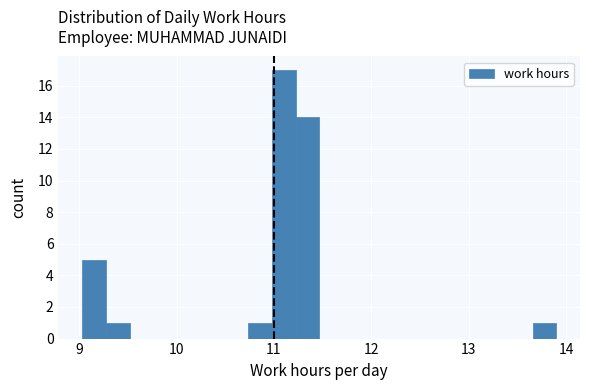

Read against the x-axis, roughly where is the centre of the tallest bar?

11.1